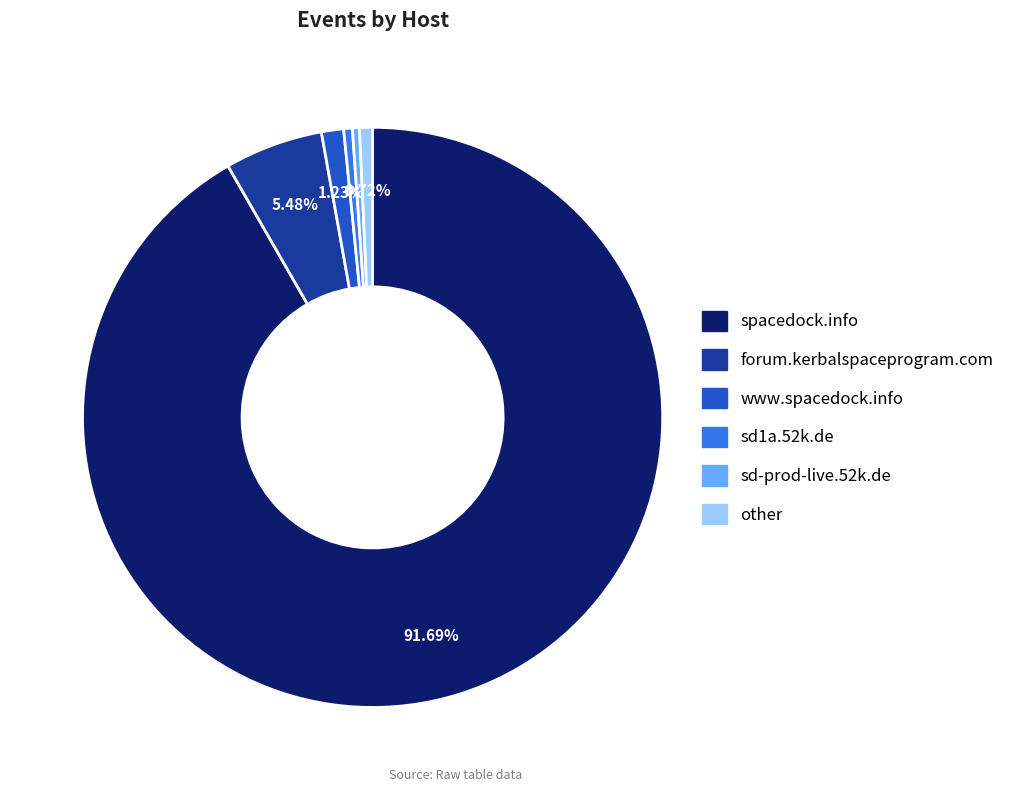

Is the sum of sd1a.52k.de and forum.kerbalspaceprogram.com greater than half?

No